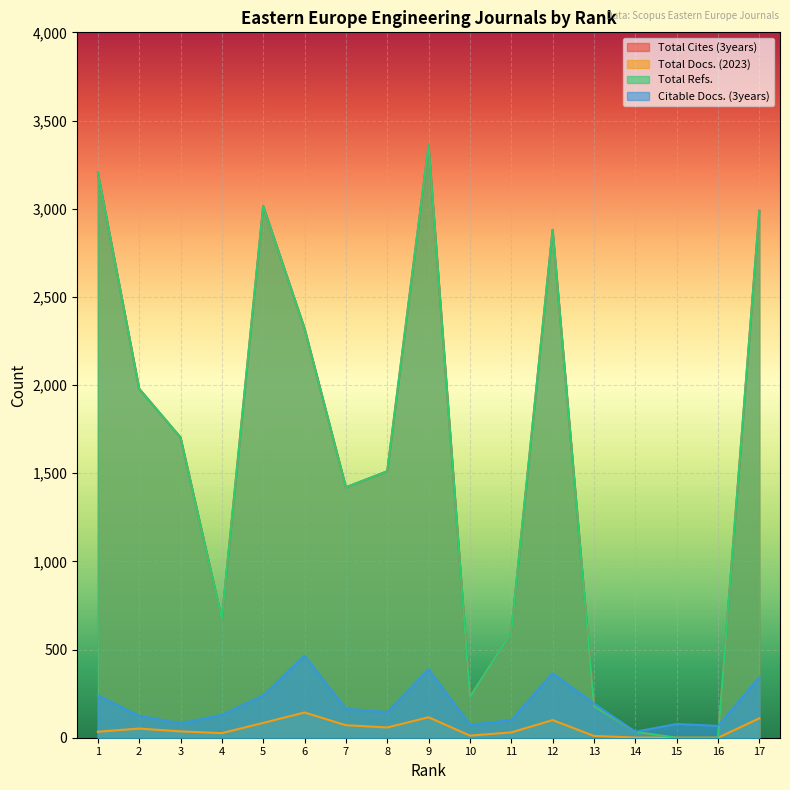

Which category has the lowest value in the Total Cites (3years) series?

15